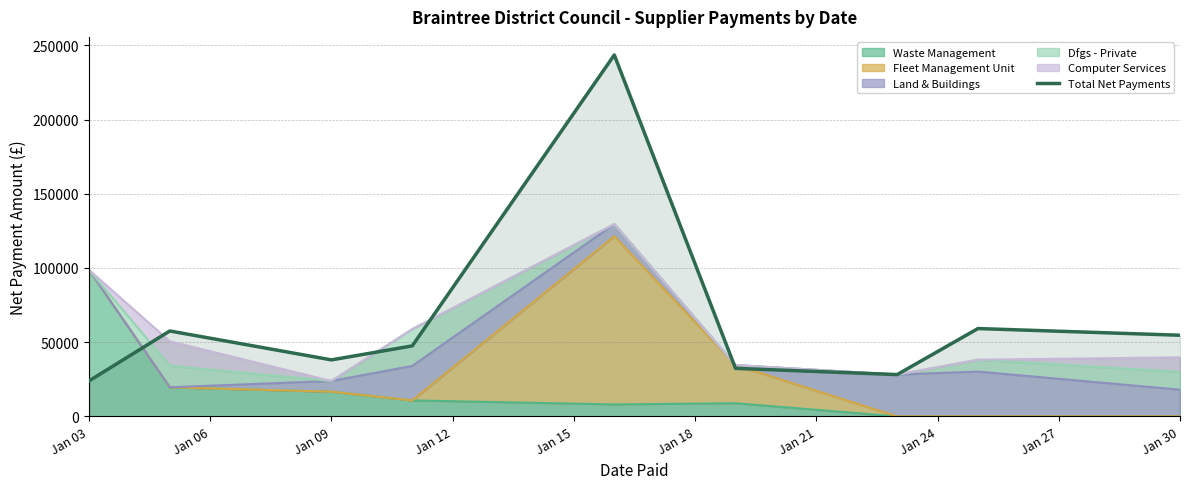

How many points are lower than both their immediate neighbors (excluding endpoints)?

2